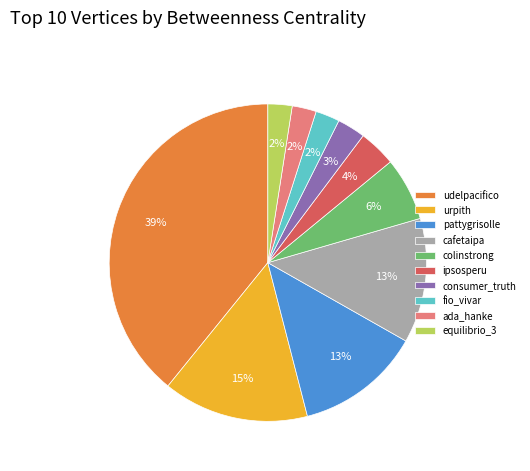

How many segments does this pie chart have?

10